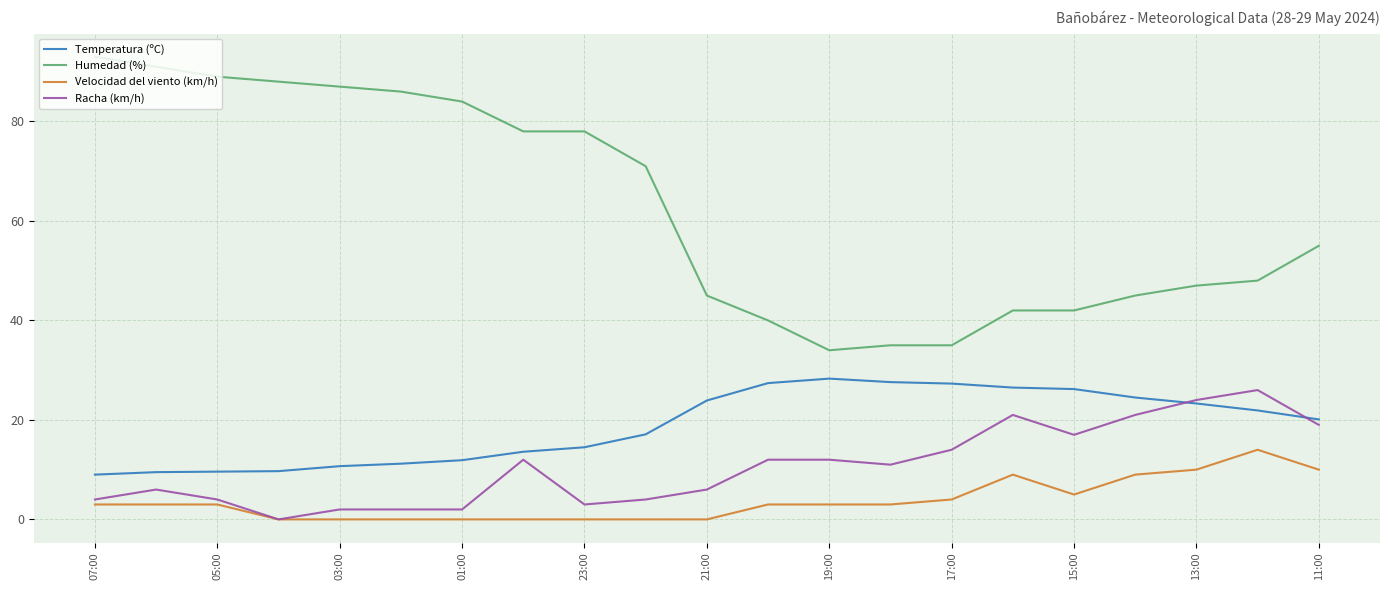

Which series has the widest spread of values?

Humedad (%)